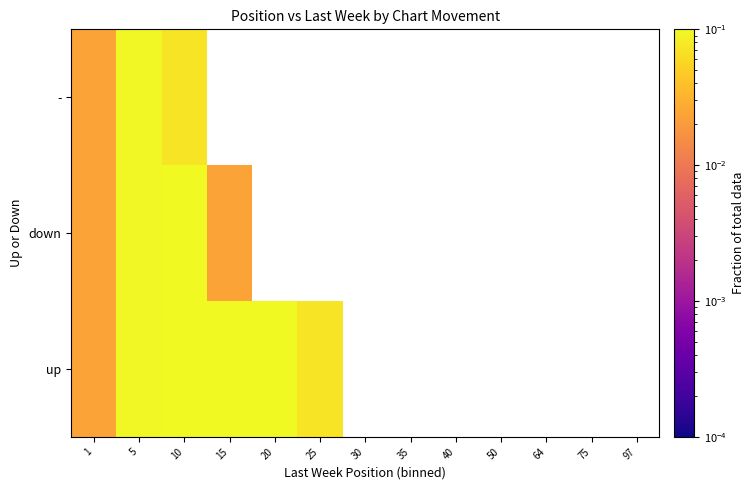

Is the value of up at 97 greater than the value of - at 15?

No